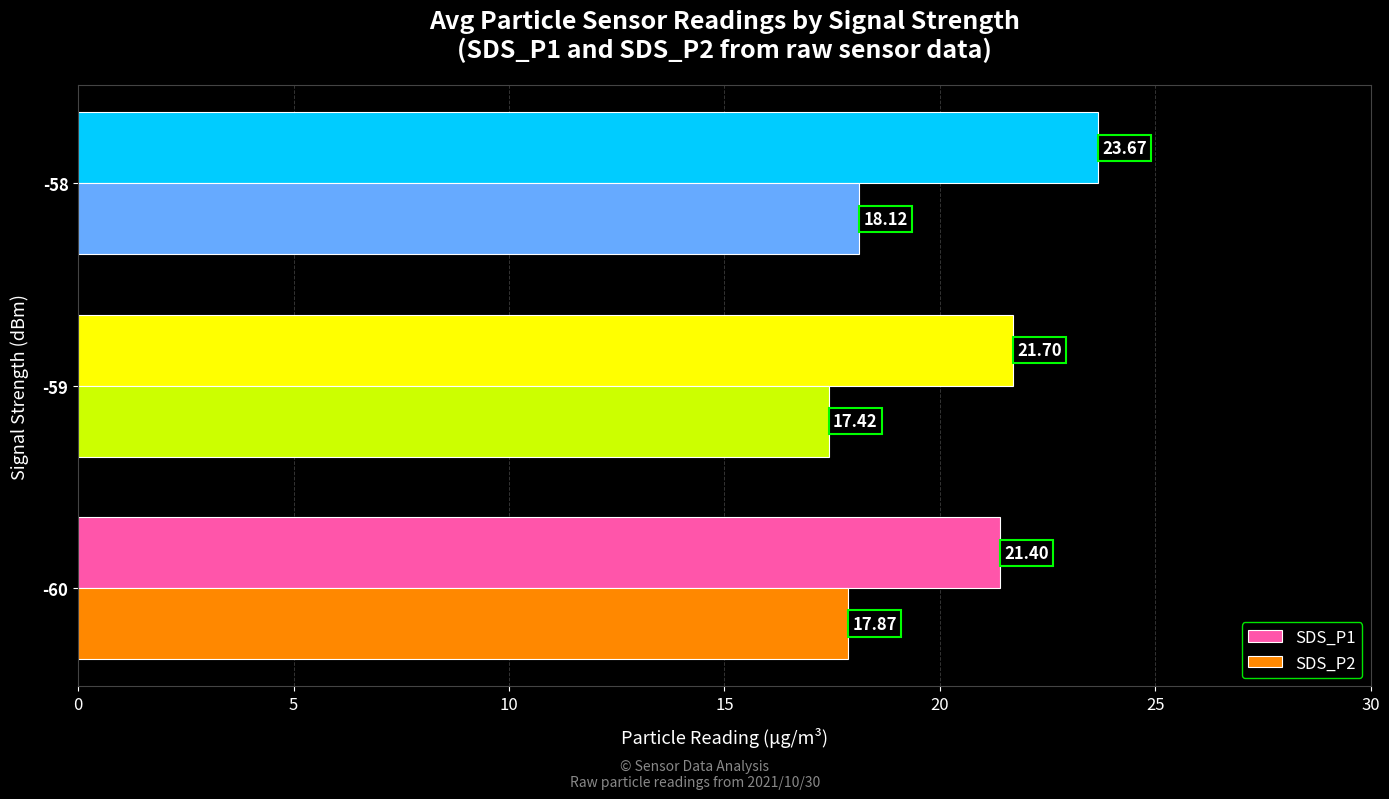

Count the number of categories in the chart.

3